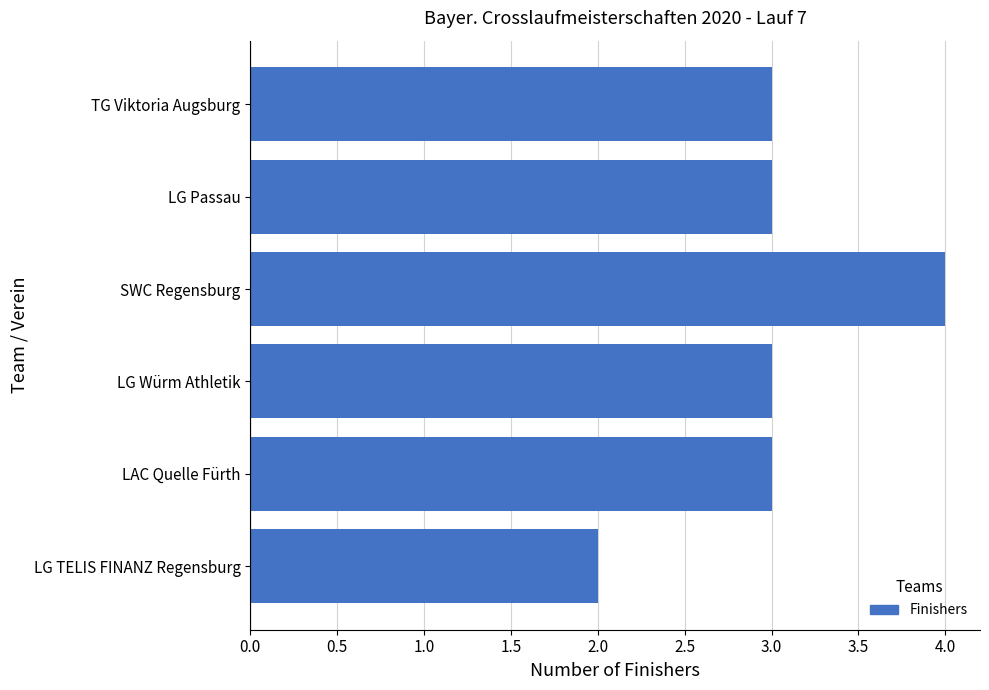

Is it true that the value at LG Würm Athletik is 3?

True